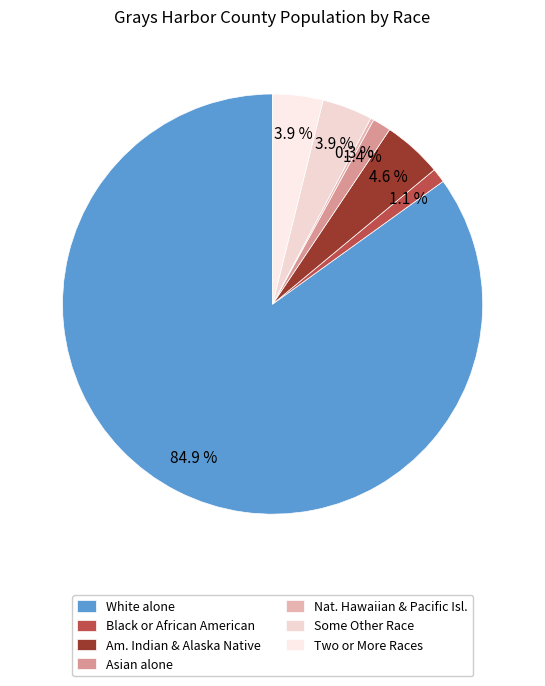

What is the largest slice in the pie chart?

White alone